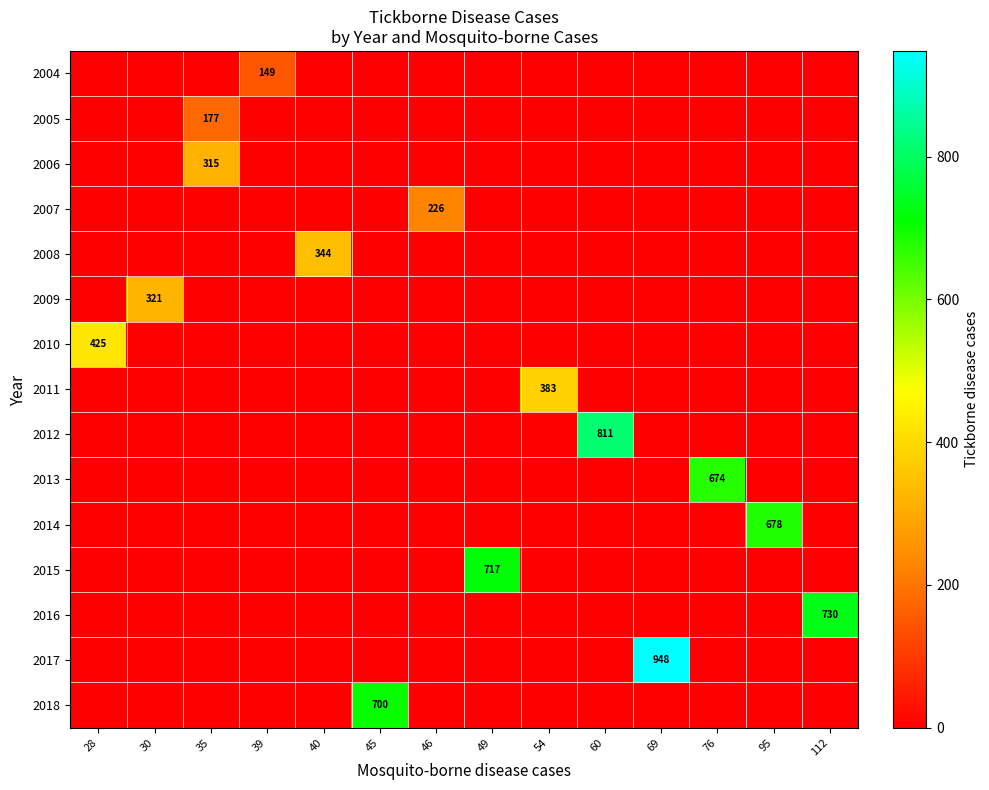

What is the spread (max minus min) of values at 40?

344